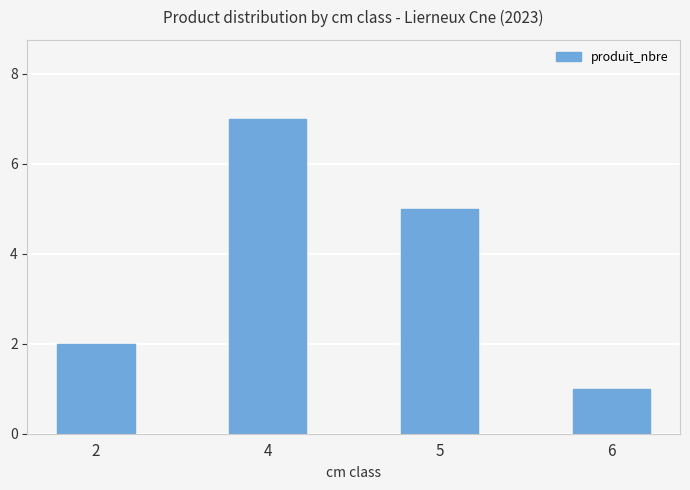

Reading right to left, list all the values displayed in this chart.

6=1	5=5	4=7	2=2